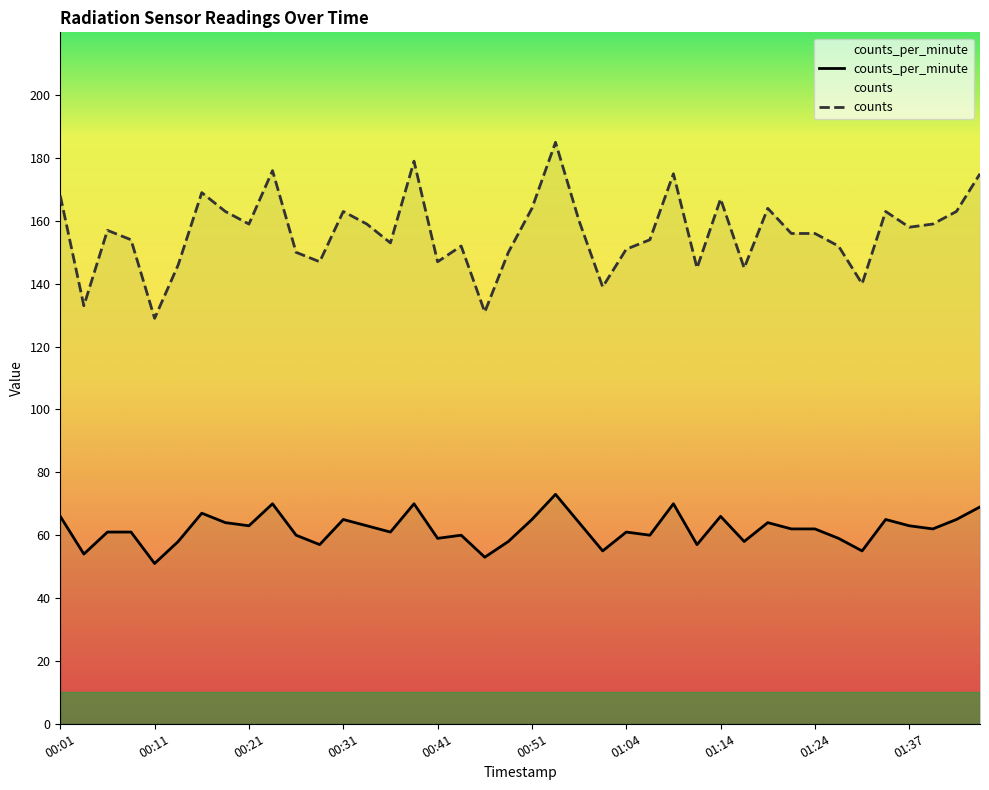

What is the label of the 40th point from the right?

00:01